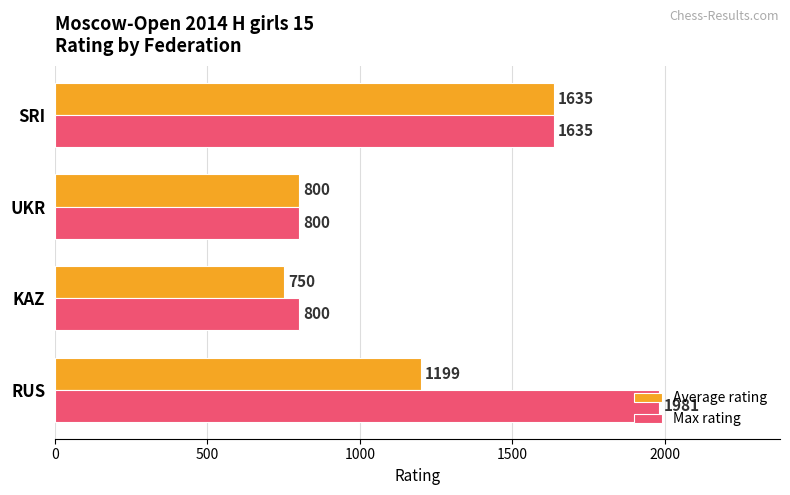

List the series in order of their peak value, lowest first.

Average rating, Max rating